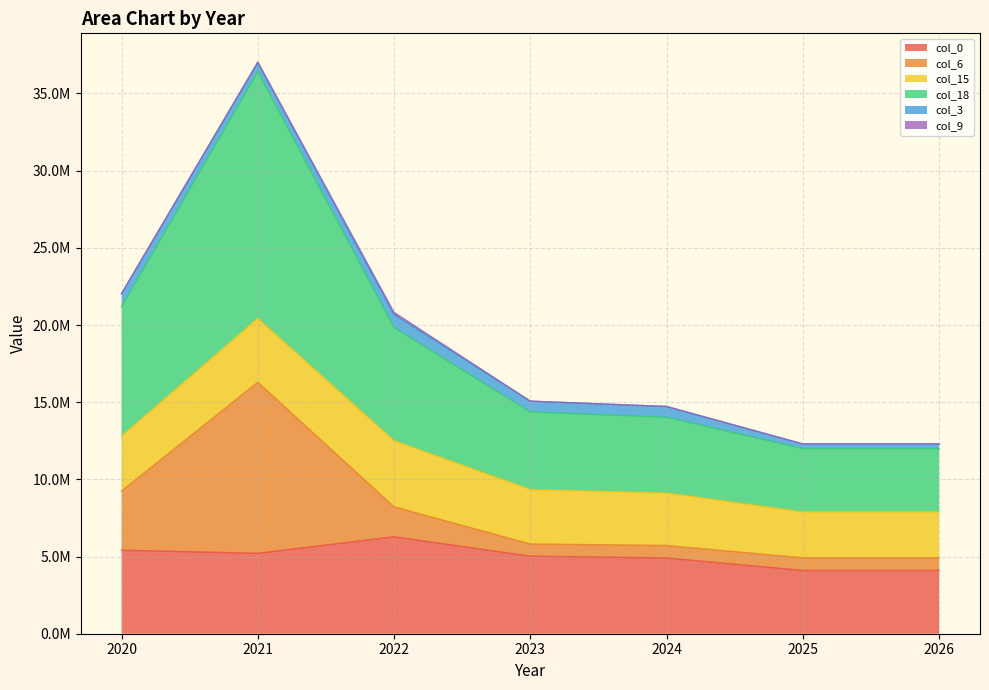

Where is col_18 nearest to the value 24206865?

2020